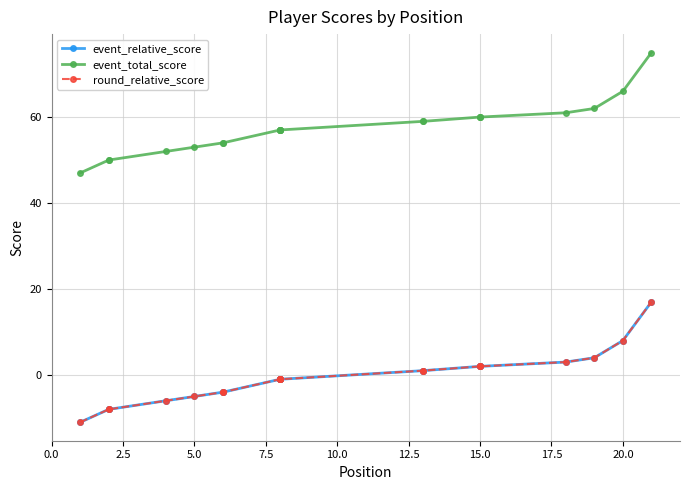

True or false: round_relative_score has more than 0 interior local peaks.

False